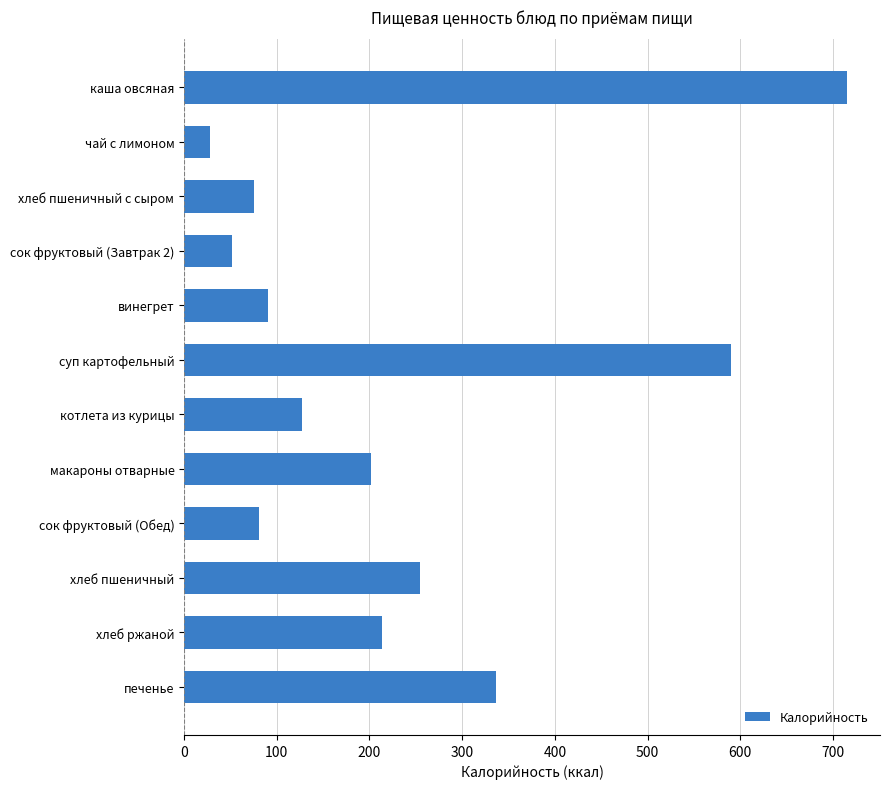

What is the difference between the maximum and minimum values?

687.0